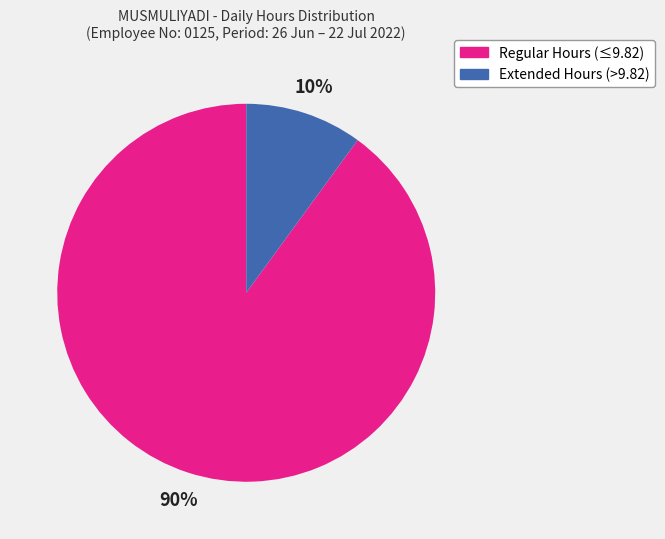

To the nearest percent, what is the difference between the largest and smallest slice percentages?

80%